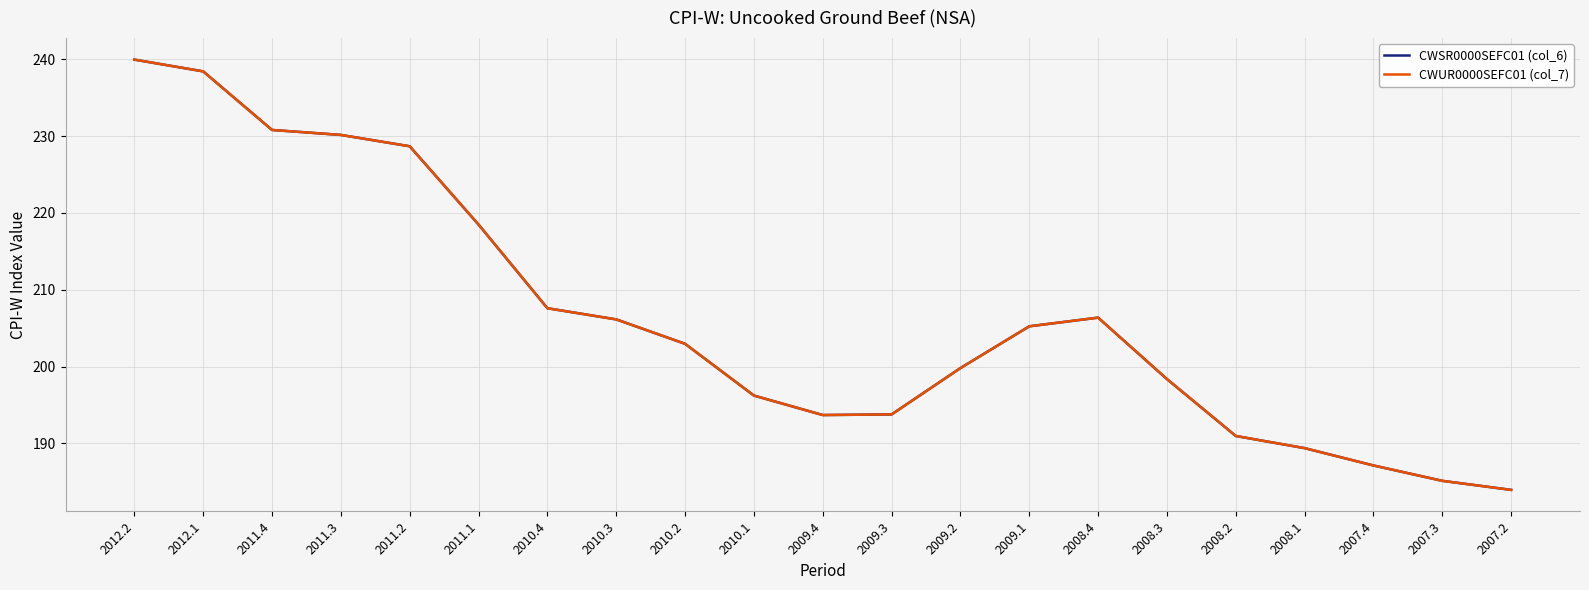

Does the chart display data point markers on the line(s)?

No